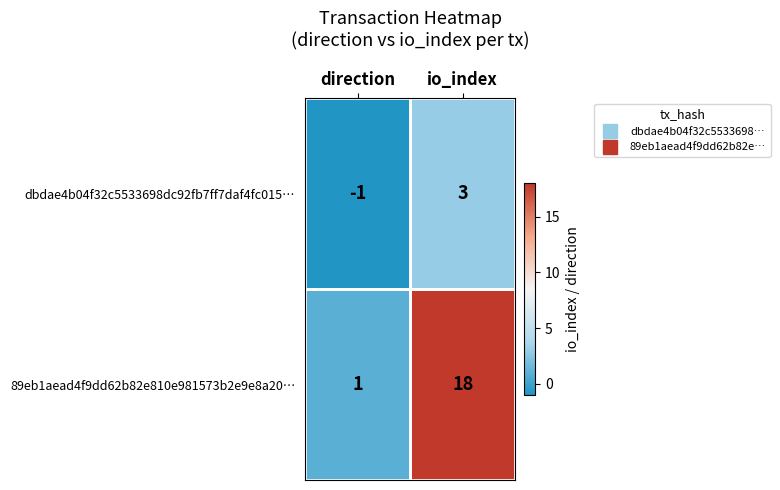

What is the spread (max minus min) of values at direction?

2